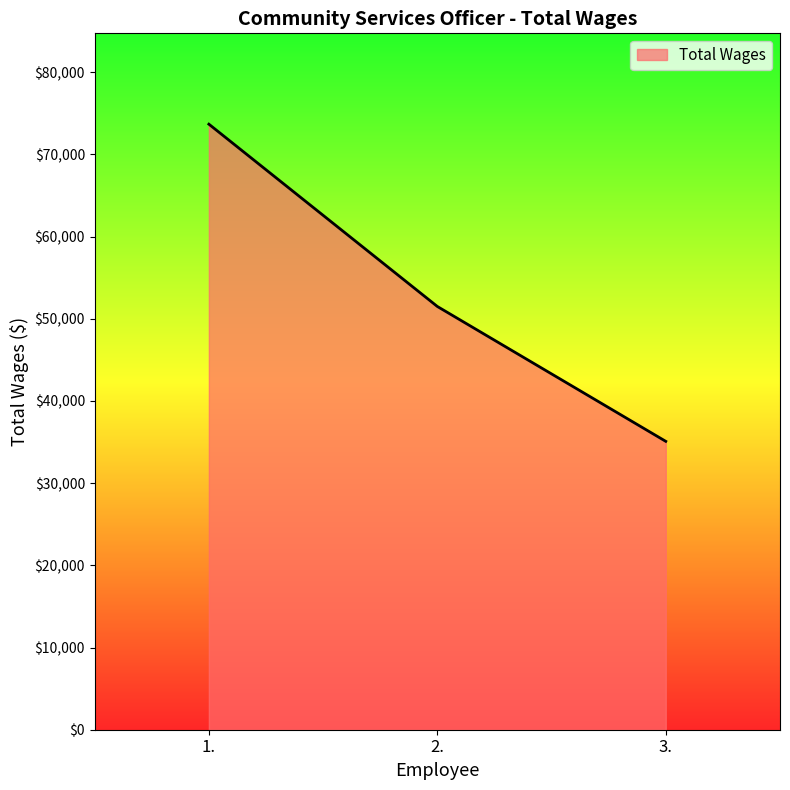

How many series are shown in this chart?

1